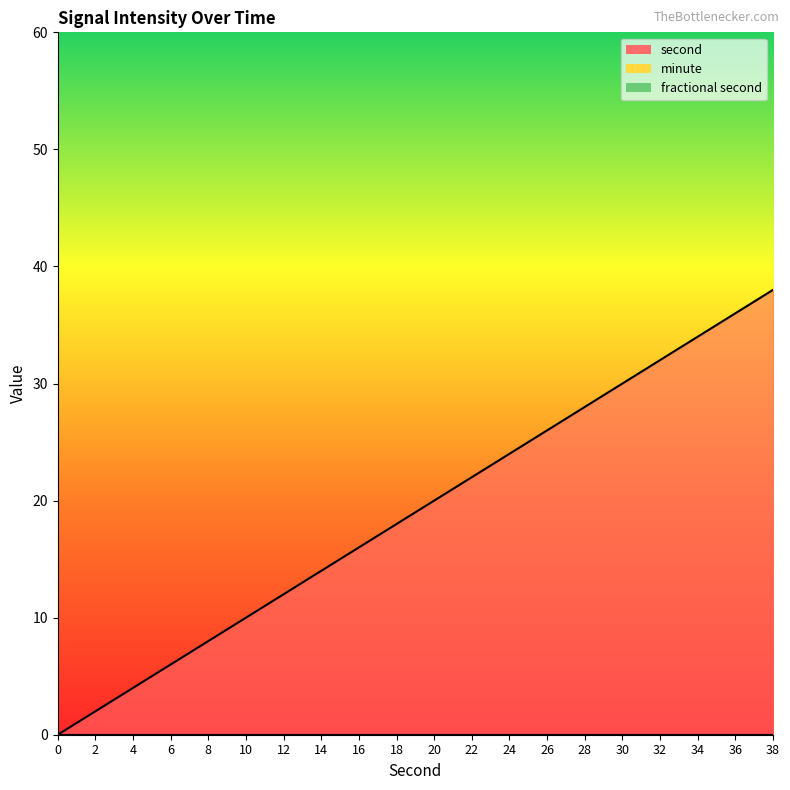

Reading left to right, transcribe all the data shown in this chart.

second: 0=0	2=2	4=4	6=6	8=8	10=10	12=12	14=14	16=16	18=18	20=20	22=22	24=24	26=26	28=28	30=30	32=32	34=34	36=36	38=38
minute: 0=0	2=0	4=0	6=0	8=0	10=0	12=0	14=0	16=0	18=0	20=0	22=0	24=0	26=0	28=0	30=0	32=0	34=0	36=0	38=0
fractional second: 0=0	2=0	4=0	6=0	8=0	10=0	12=0	14=0	16=0	18=0	20=0	22=0	24=0	26=0	28=0	30=0	32=0	34=0	36=0	38=0